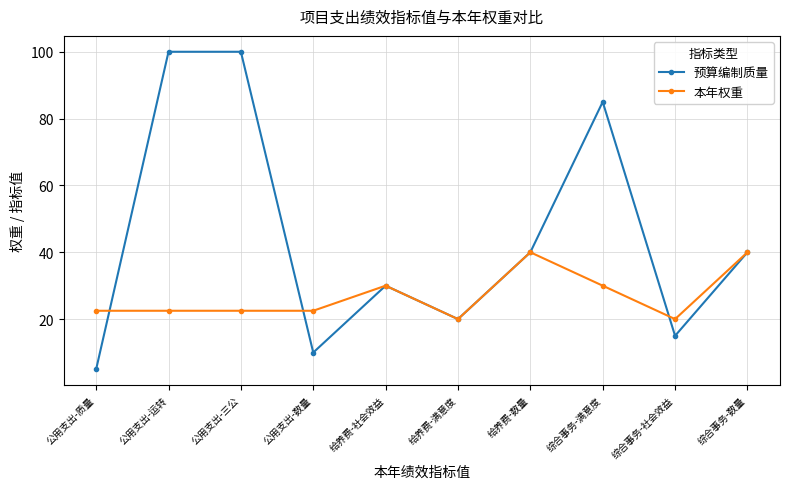

What is the average value of the 预算编制质量 series?

44.5